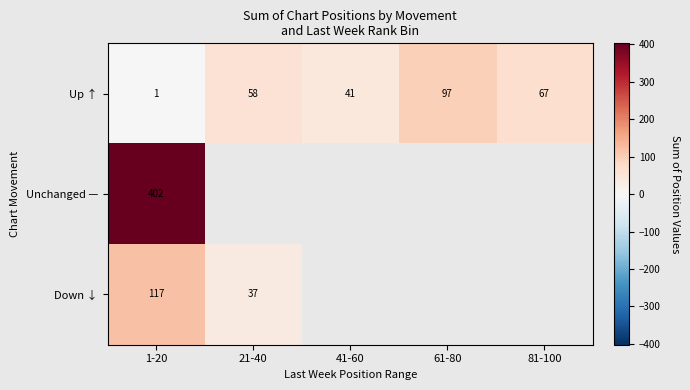

What is the difference between the Up ↑ values at 21-40 and 41-60?

17